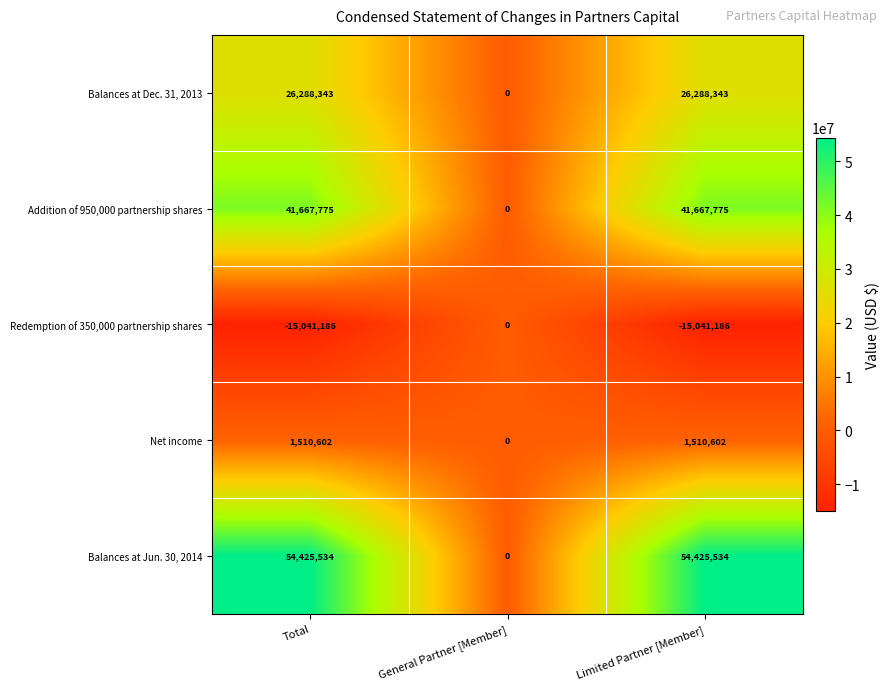

The Redemption of 350,000 partnership shares series shows -22173306 at Limited Partner [Member]. True or false?

False